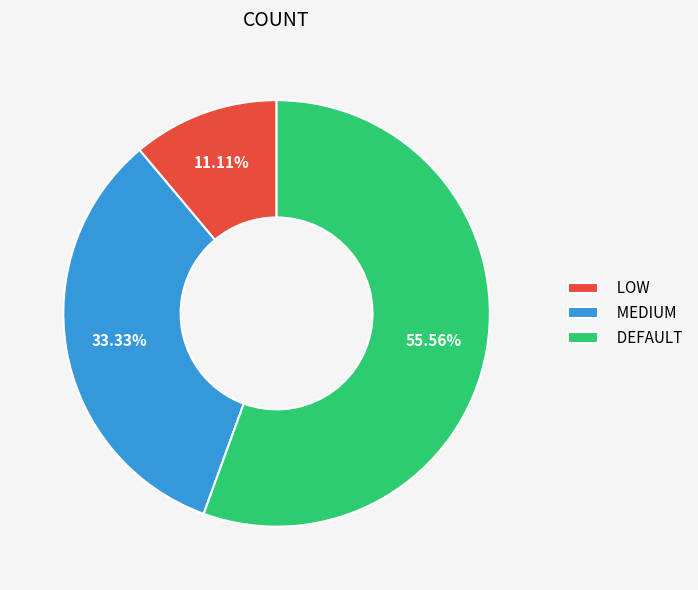

What is the smallest slice in the pie chart?

LOW